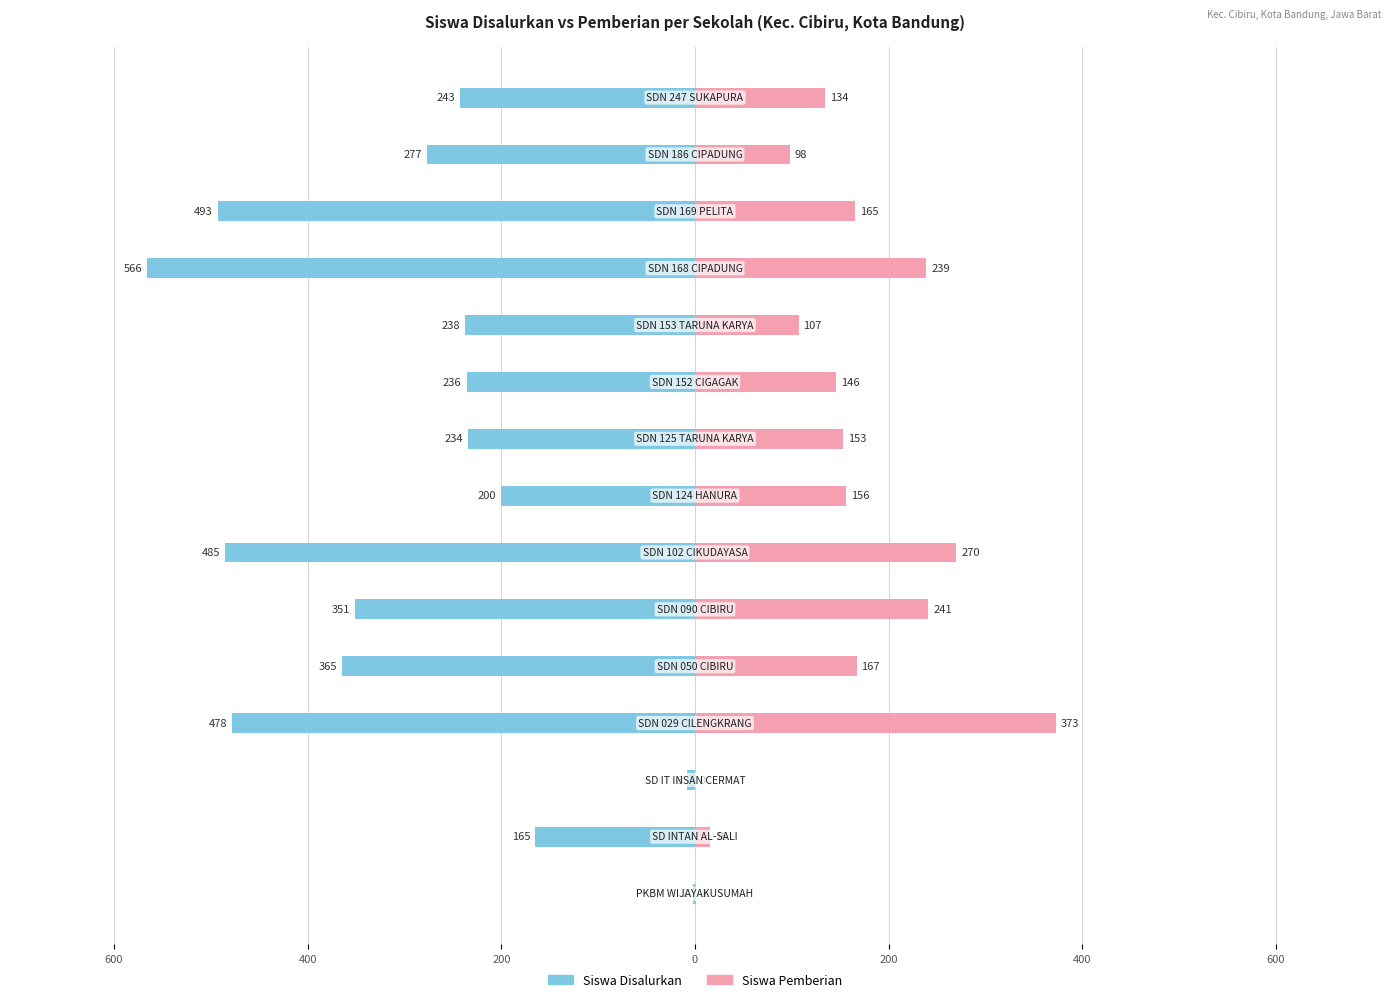

The Siswa Disalurkan series shows -196 at 200. True or false?

False